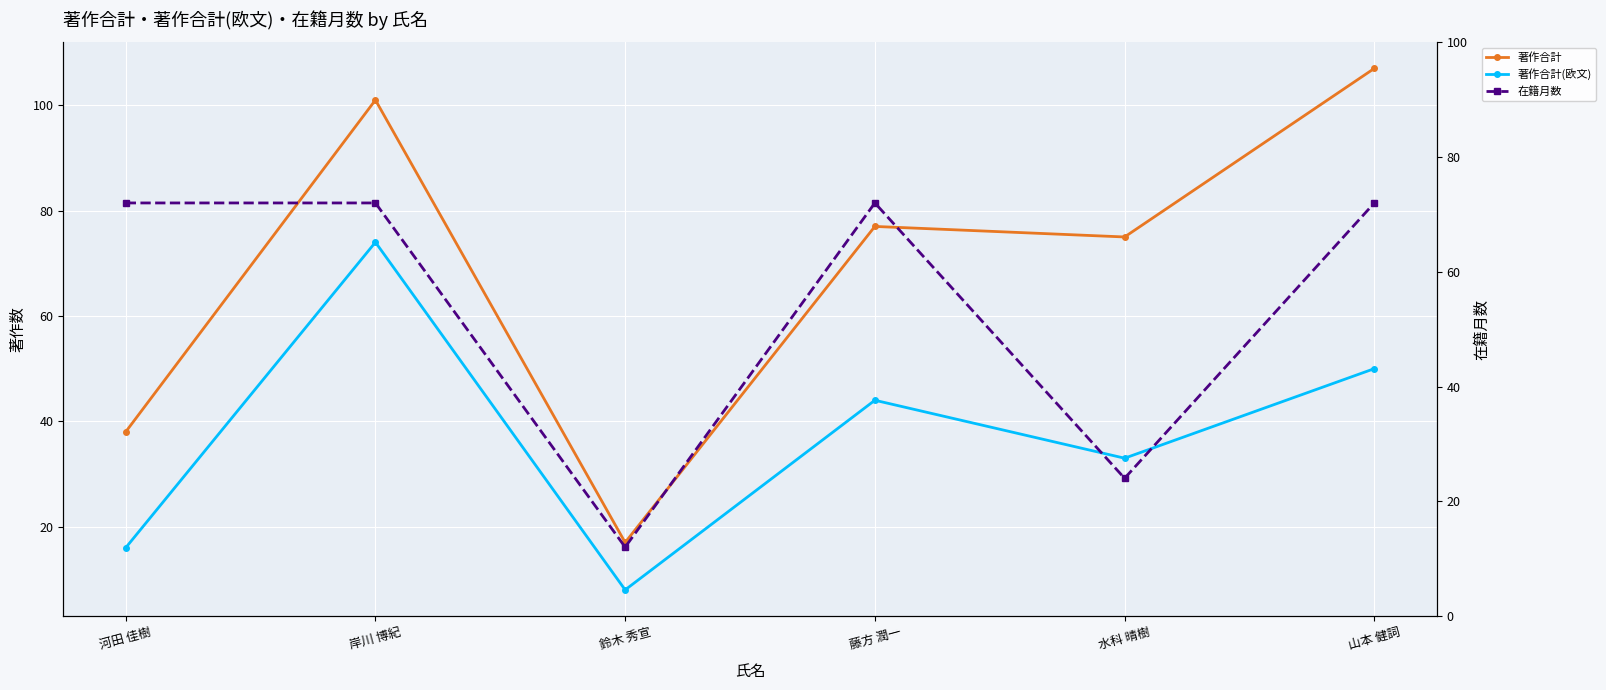

What is the average value of the 著作合計(欧文) series?

38